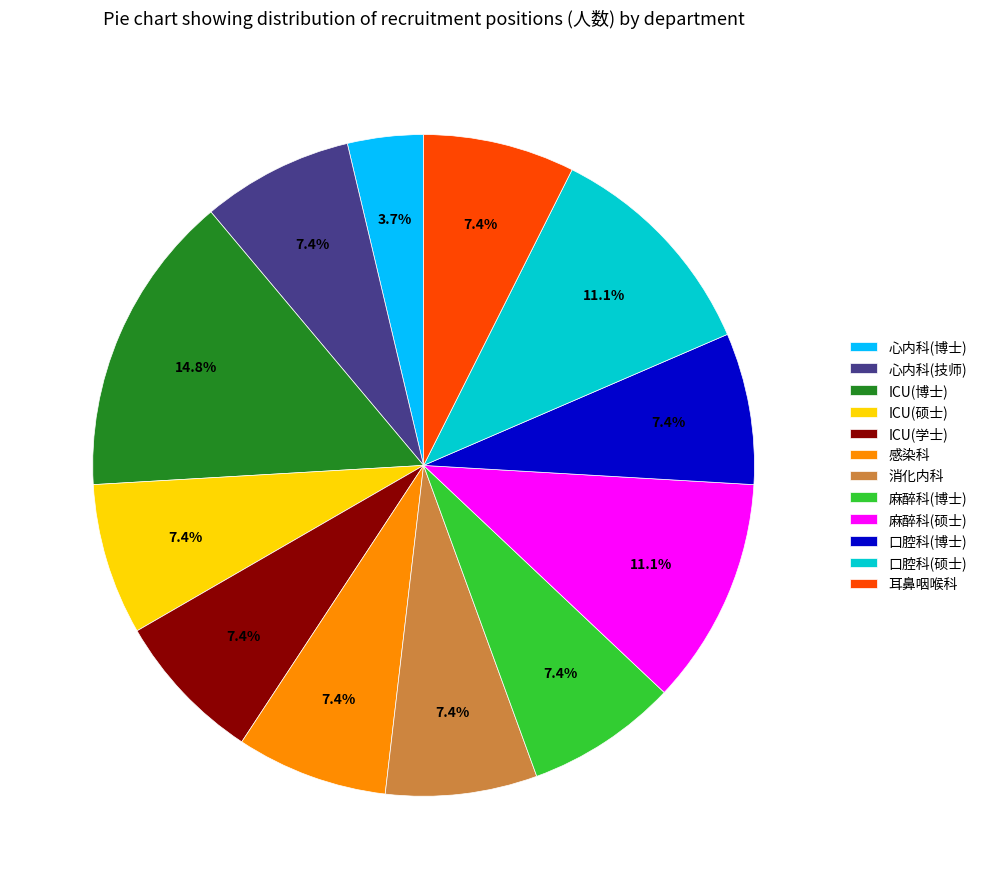

To the nearest percent, what percentage of the pie is ICU(博士)?

15%